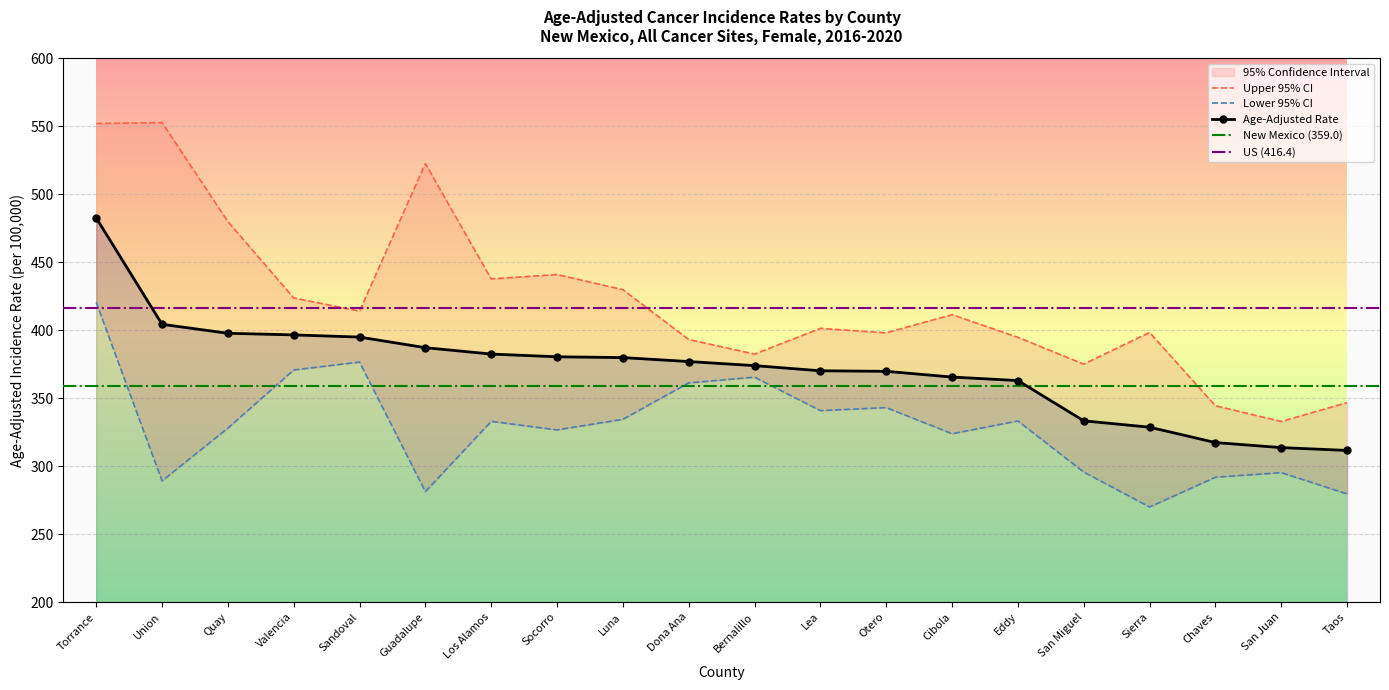

What is the label of the 10th point from the right?

Bernalillo